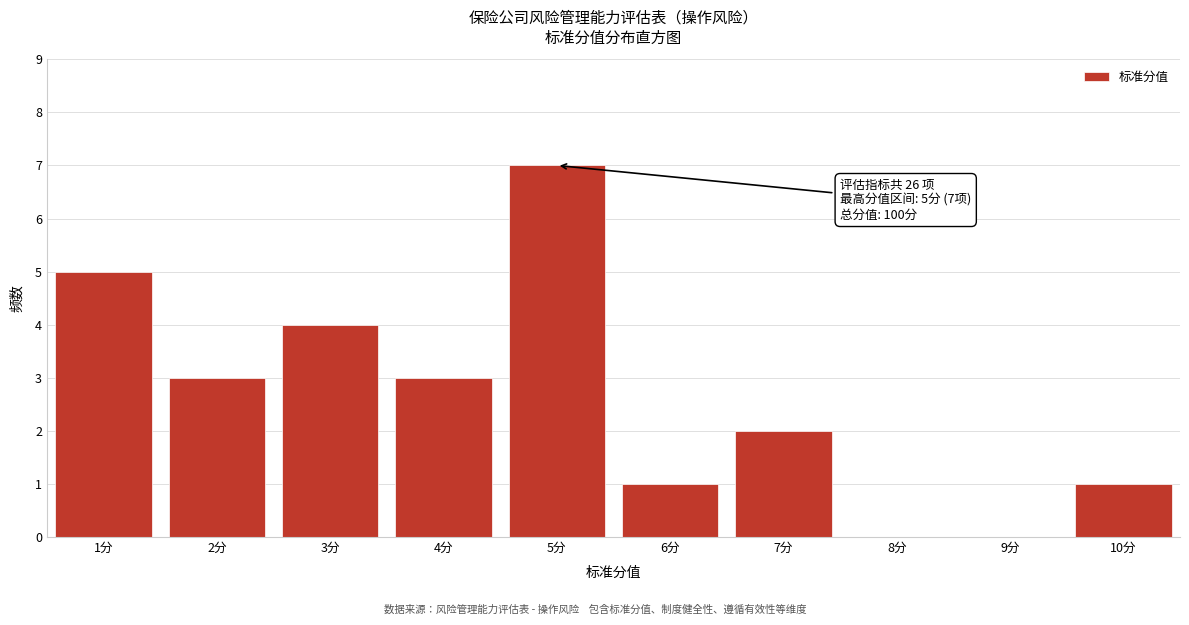

Reading right to left, extract all data points from this chart.

10分=1	9分=0	8分=0	7分=2	6分=1	5分=7	4分=3	3分=4	2分=3	1分=5